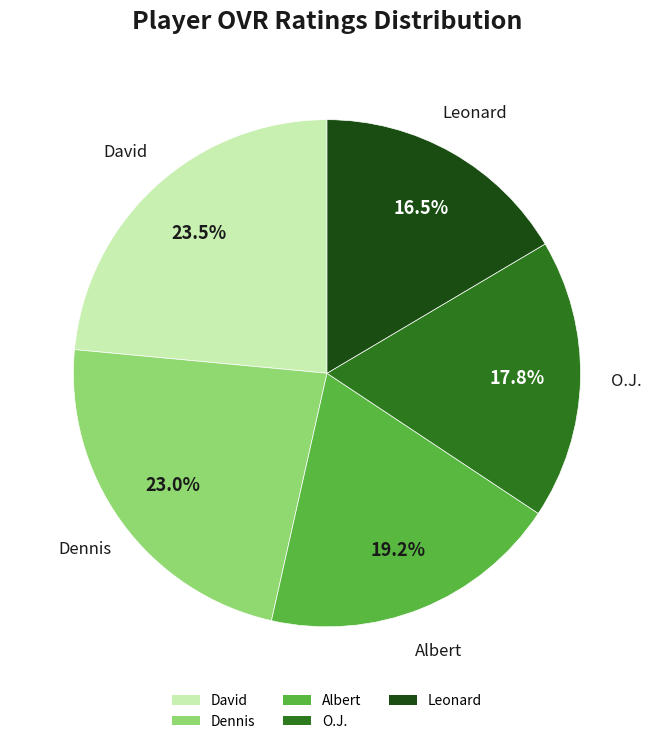

How many segments does this pie chart have?

5